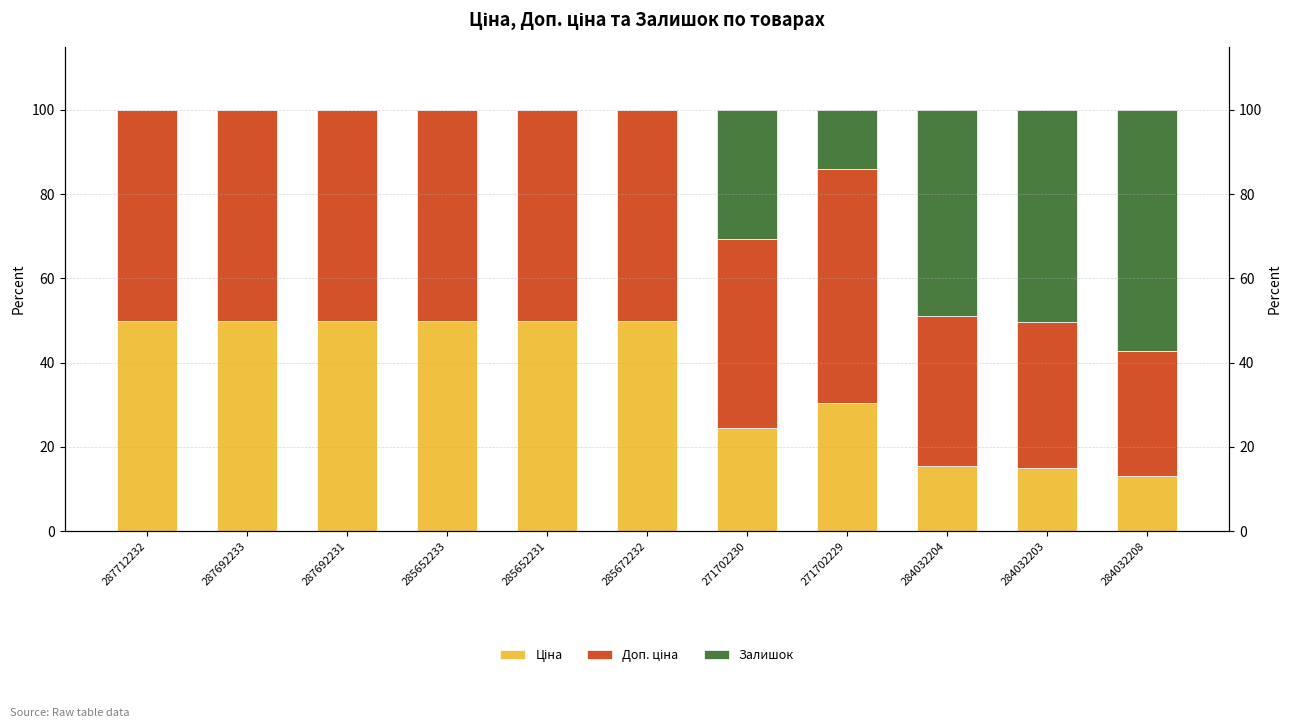

What is the label of the 11th bar from the right?

287712232